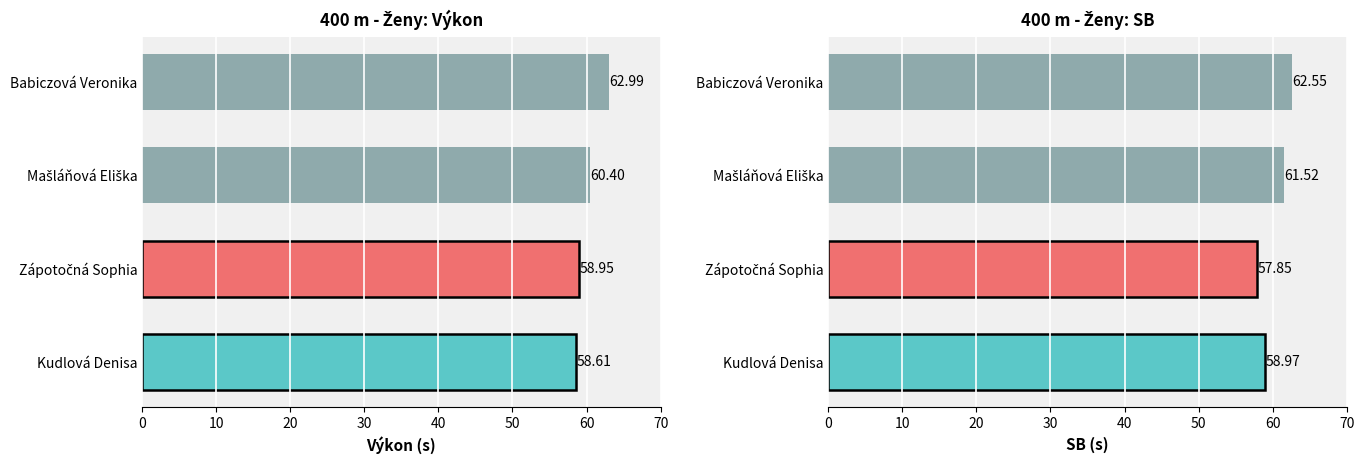

Which series has the largest total across all categories?

Výkon